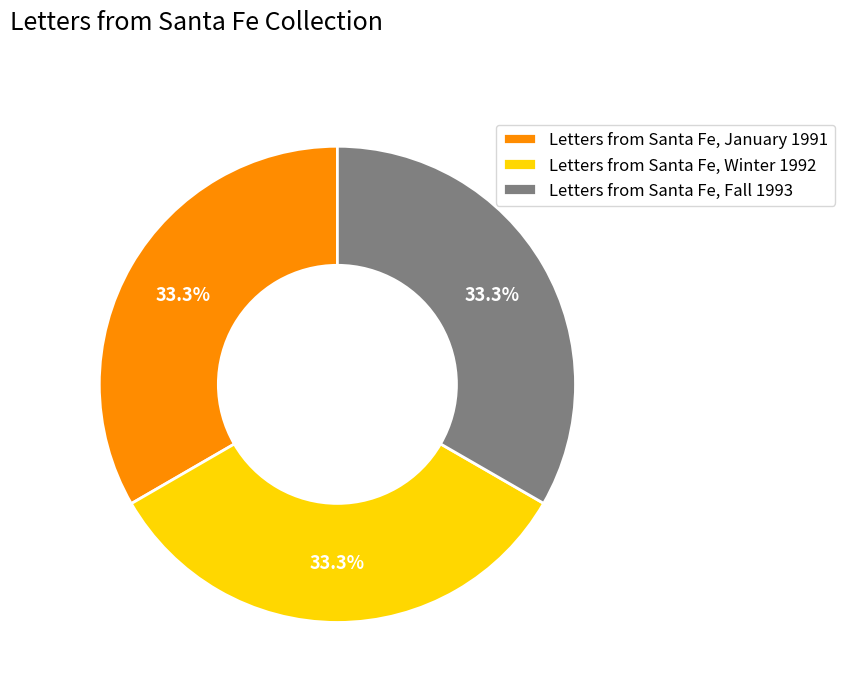

Does Letters from Santa Fe, Winter 1992 represent more than half of the total?

No